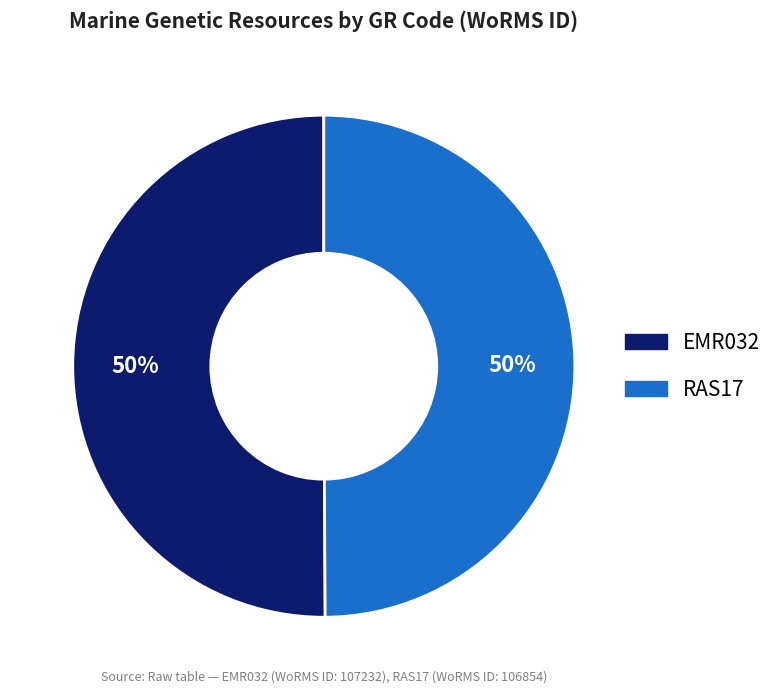

Combined, do EMR032 and RAS17 account for over 50%?

Yes